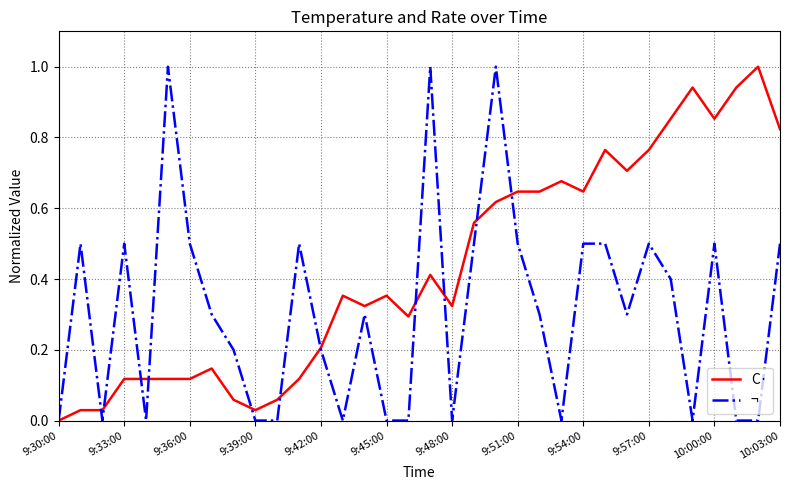

List the series in order of their overall mean, lowest first.

¬, C·